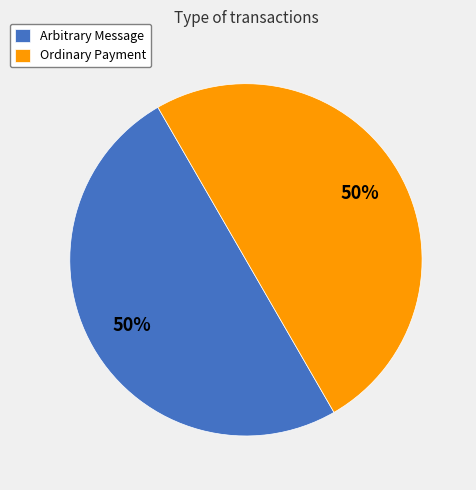

To the nearest percent, what percentage of the pie is Ordinary Payment?

50%